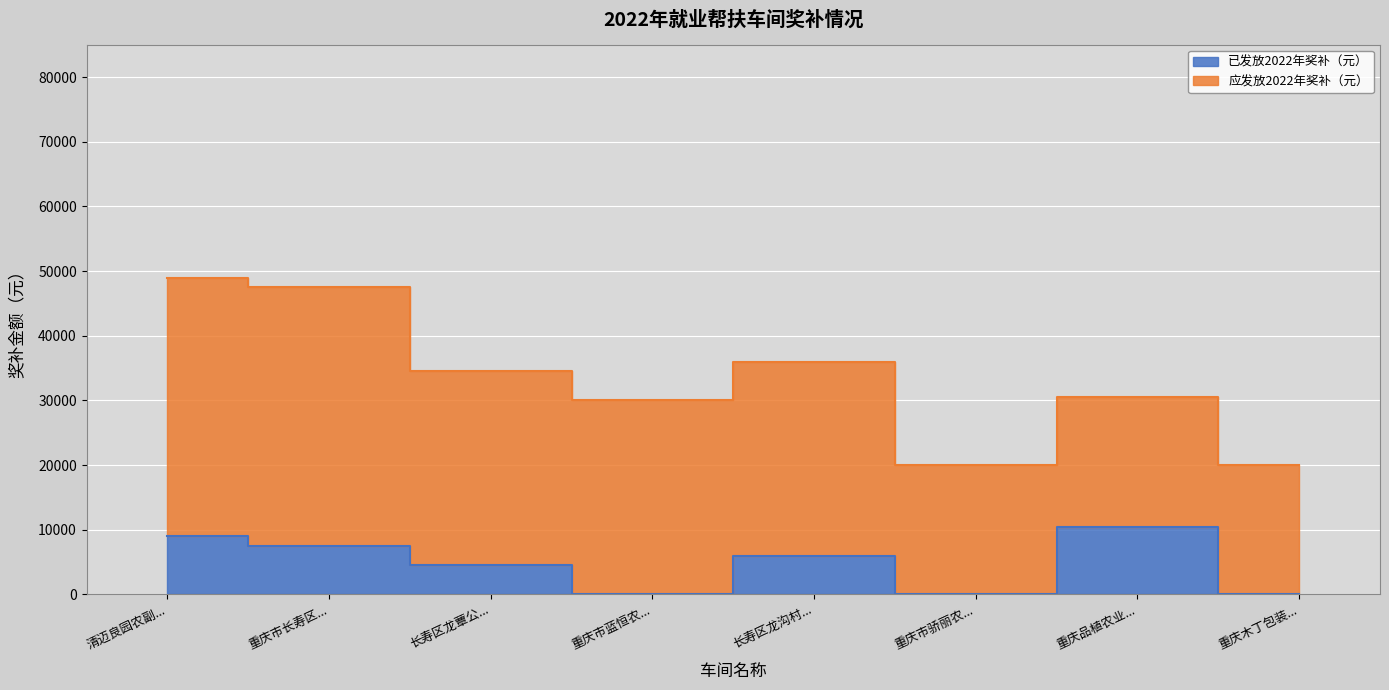

Count the number of values greater than 6000.

3